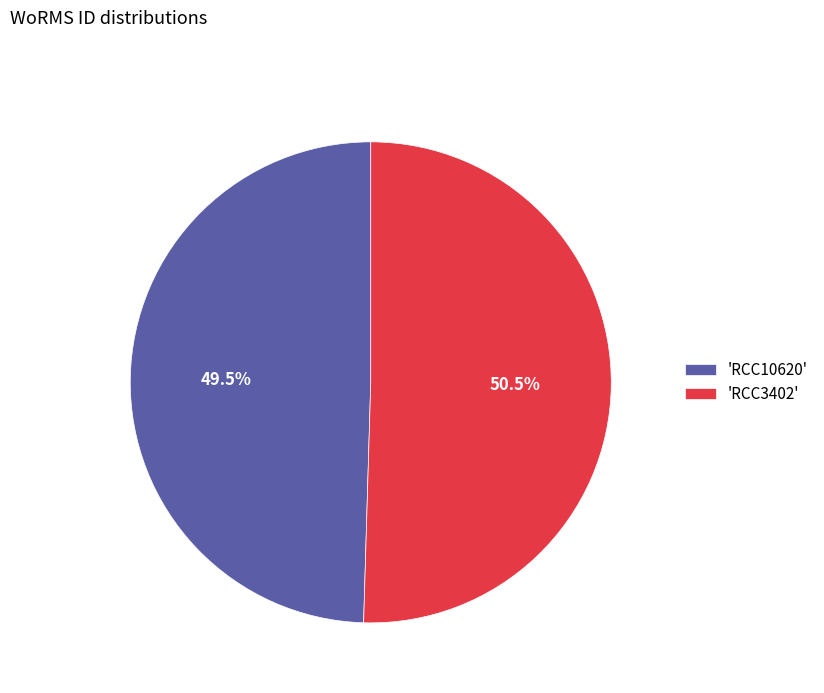

What is the ratio of the value at 'RCC10620' to the value at 'RCC3402'?

1.0